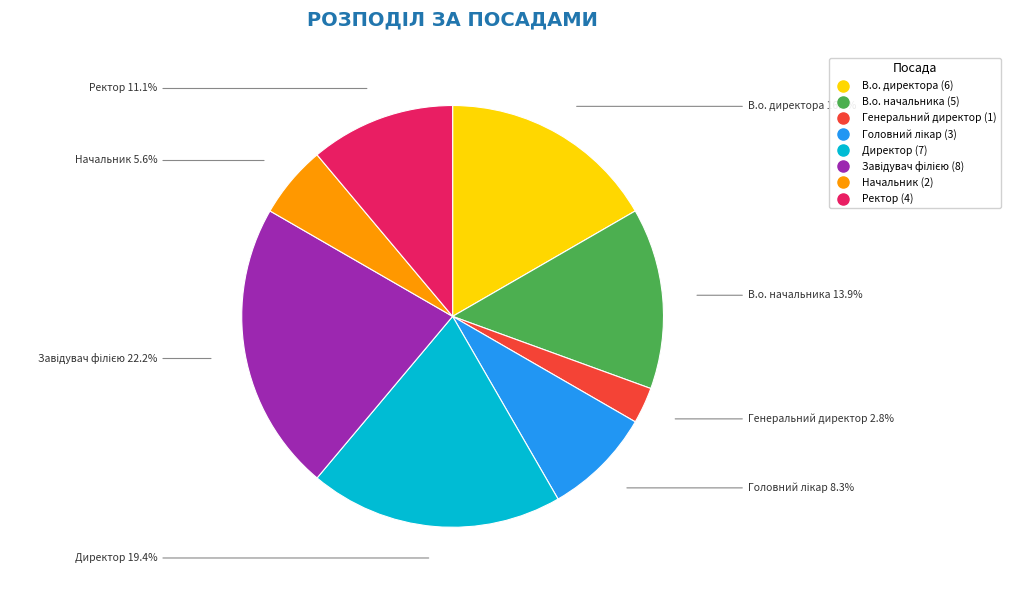

Is there any slice that represents more than half of the pie?

No